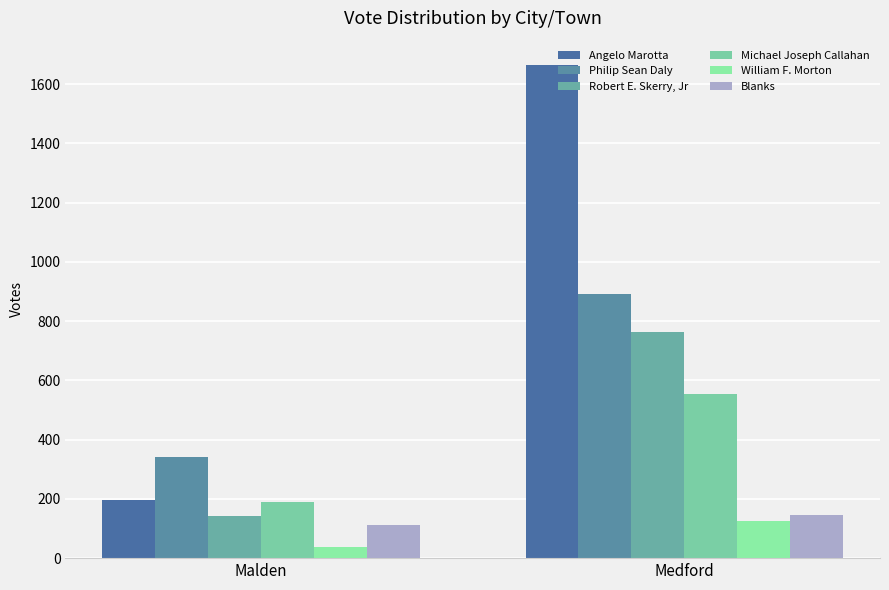

What is the label of the 1st bar from the left?

Malden